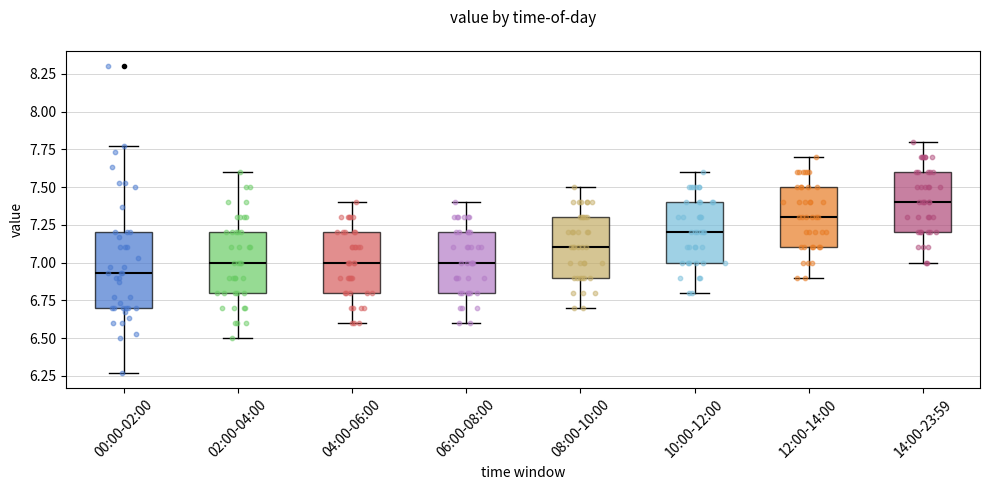

Comparing the boxes themselves (not the whiskers), which one is the tallest?

00:00-02:00